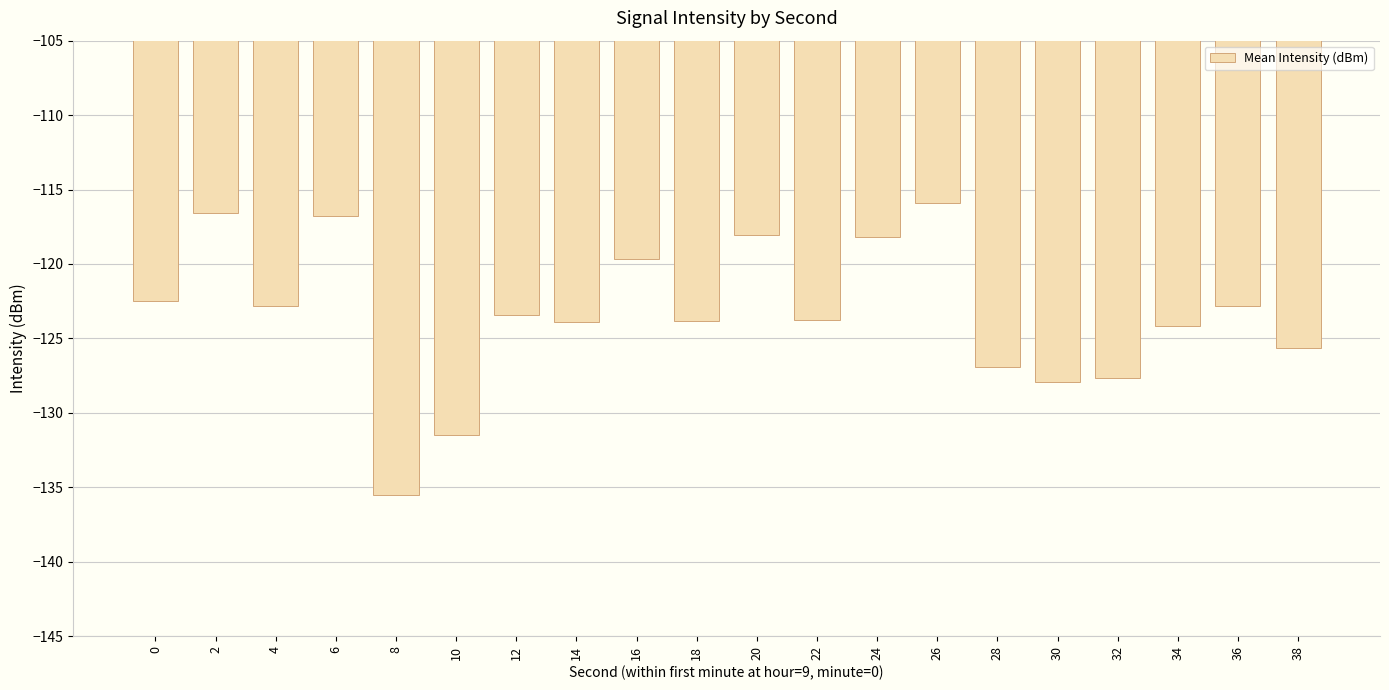

Count the number of categories in the chart.

20